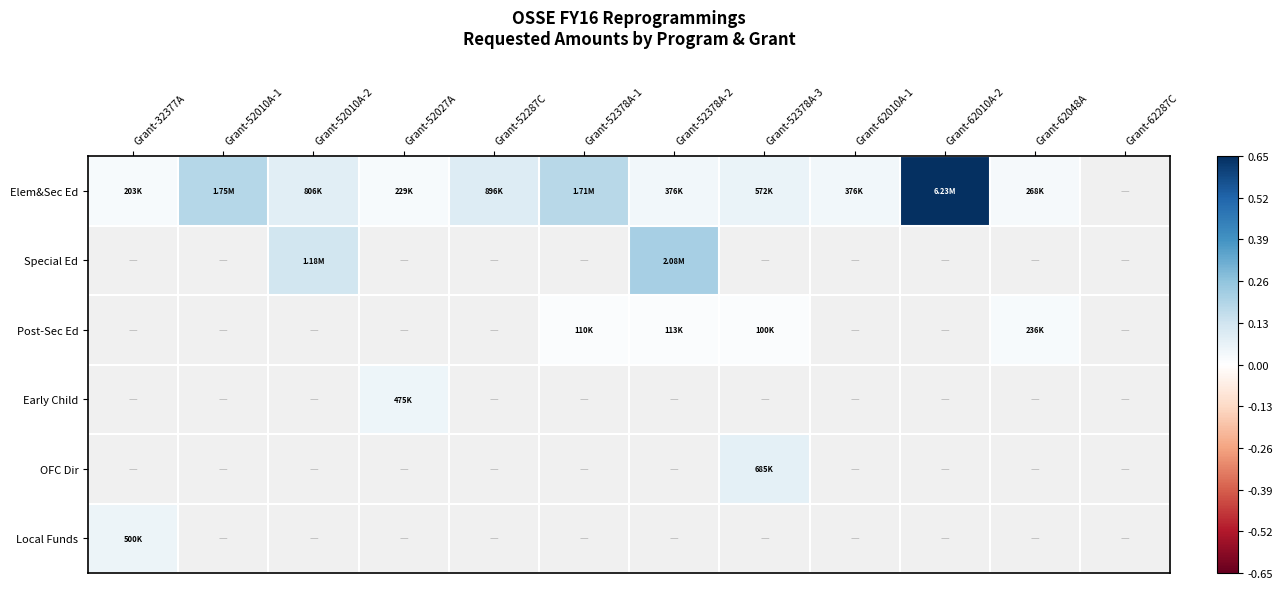

Which label corresponds to the largest value in the chart?

Grant-62010A-2